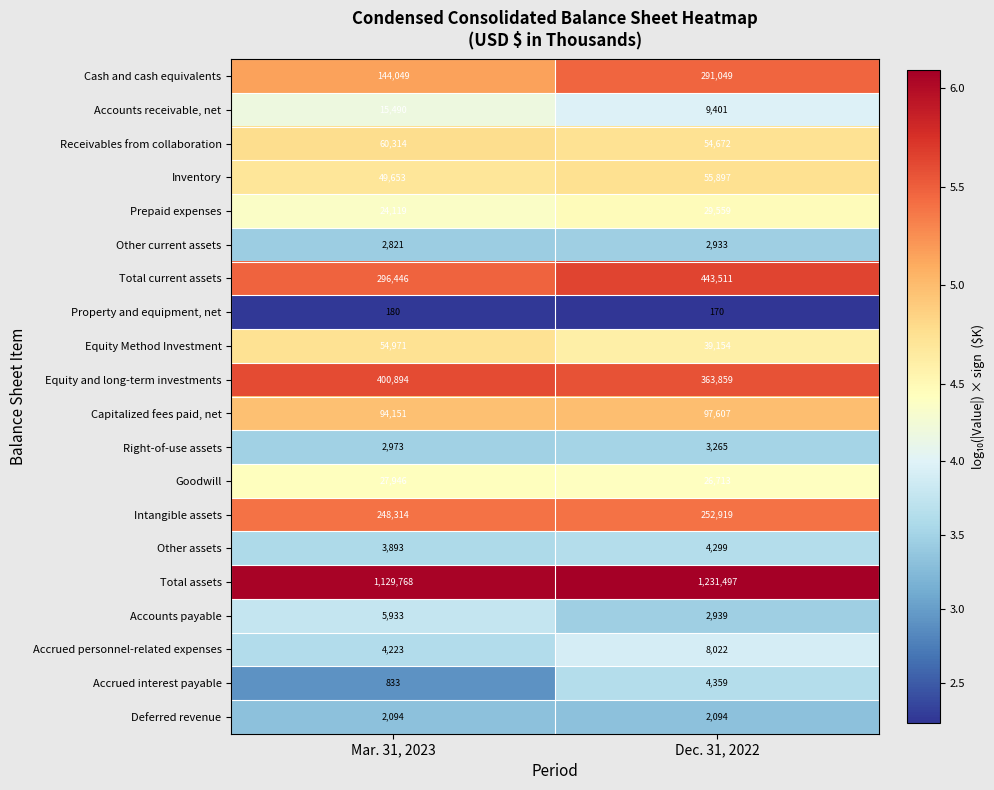

How many series are shown in this chart?

20